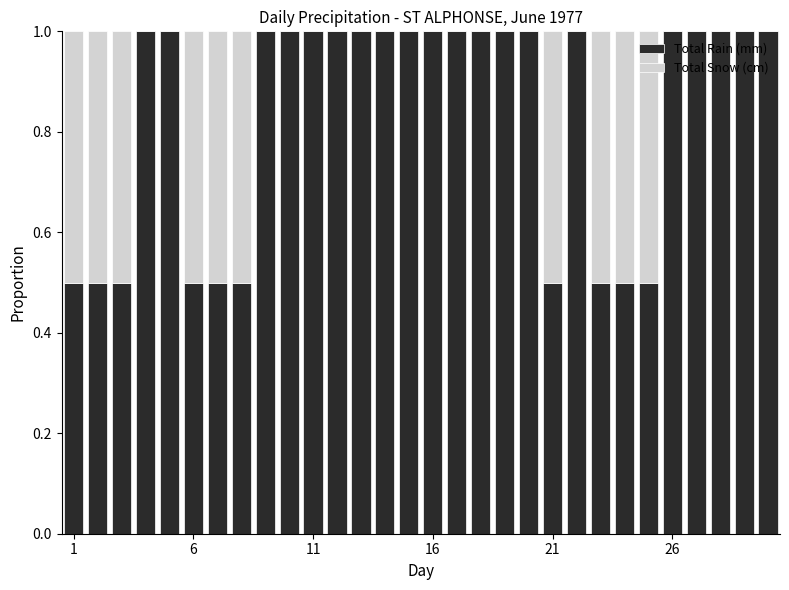

What is the highest value of the Total Rain (mm) series?

1.0